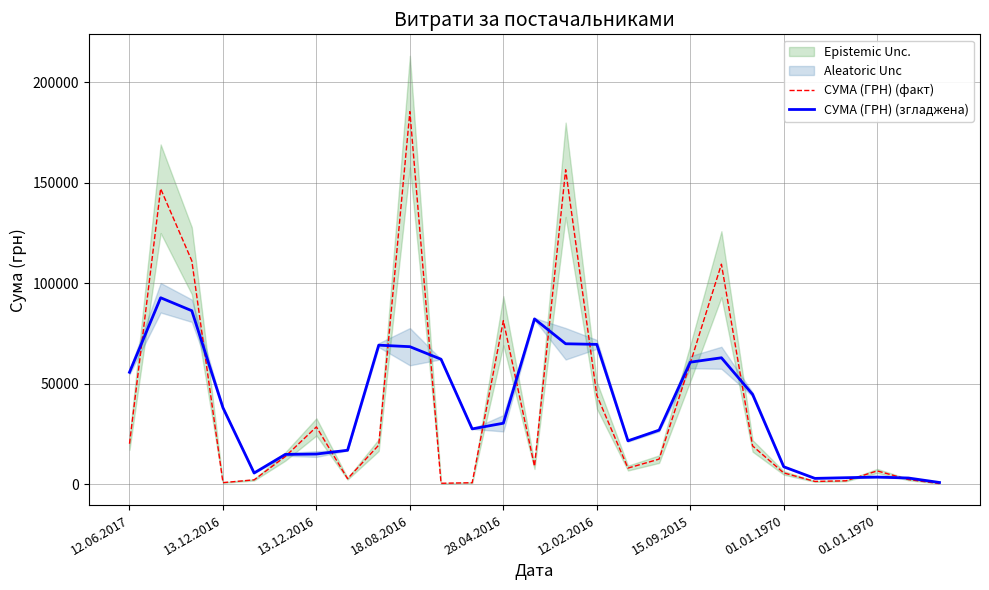

What is the difference between the maximum and minimum values in the СУМА (ГРН) (факт) series?

184966.4